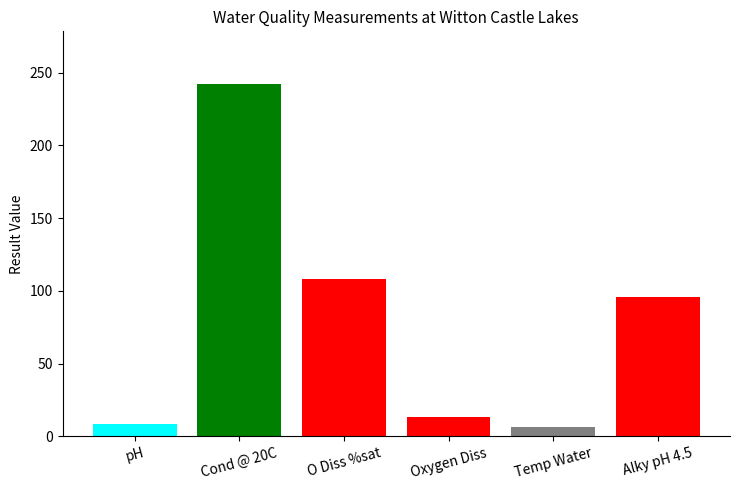

Reading right to left, transcribe all the data shown in this chart.

Alky pH 4.5=96.0	Temp Water=6.2	Oxygen Diss=13.4	O Diss %sat=108.0	Cond @ 20C=242.0	pH=8.2